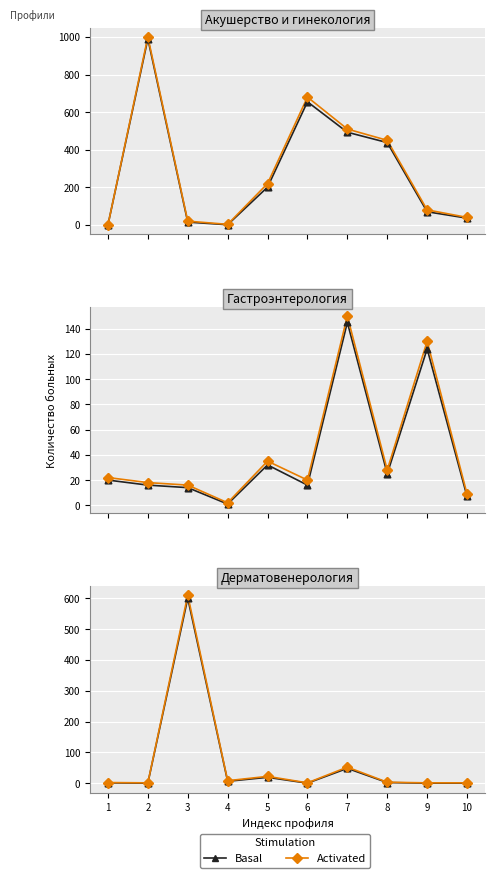

Which series has the largest total across all categories?

Activated